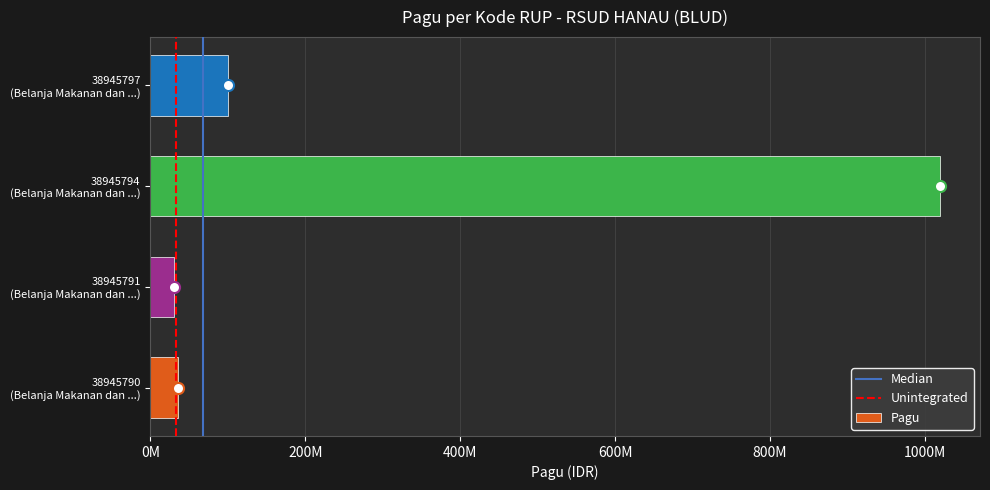

What is the maximum value shown in the chart?

1020000000